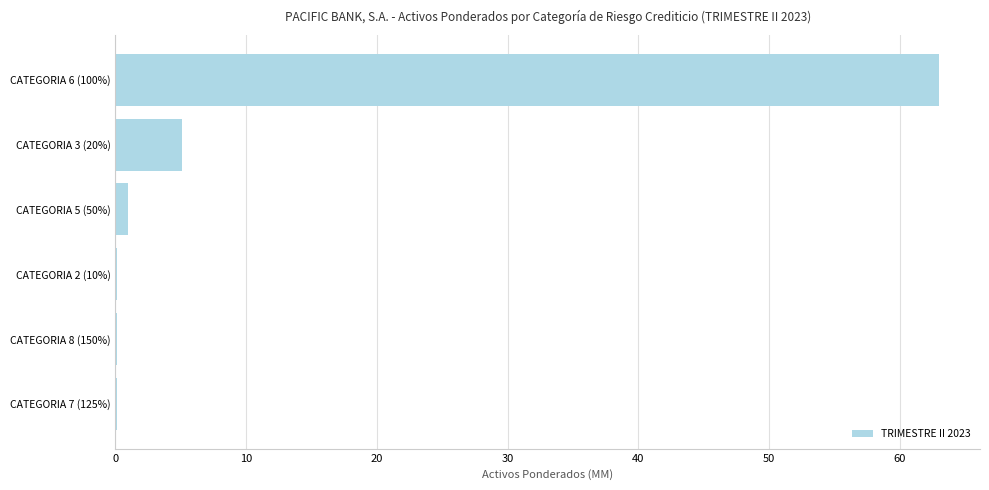

Reading bottom to top, list all the values displayed in this chart.

CATEGORIA 7 (125%)=0.1	CATEGORIA 8 (150%)=0.1	CATEGORIA 2 (10%)=0.1	CATEGORIA 5 (50%)=1.0	CATEGORIA 3 (20%)=5.1	CATEGORIA 6 (100%)=63.0